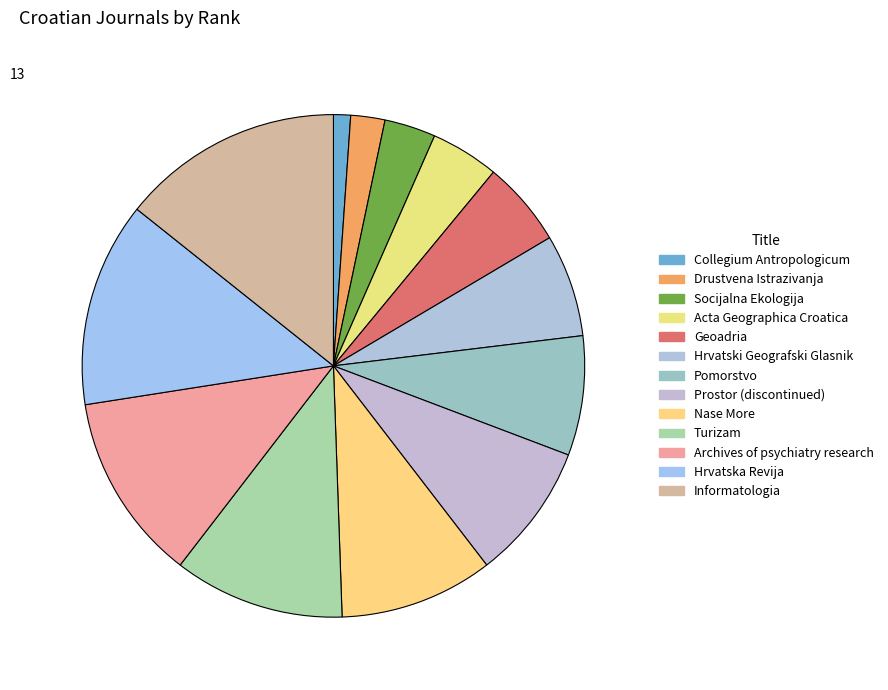

Does any single category account for the majority?

No